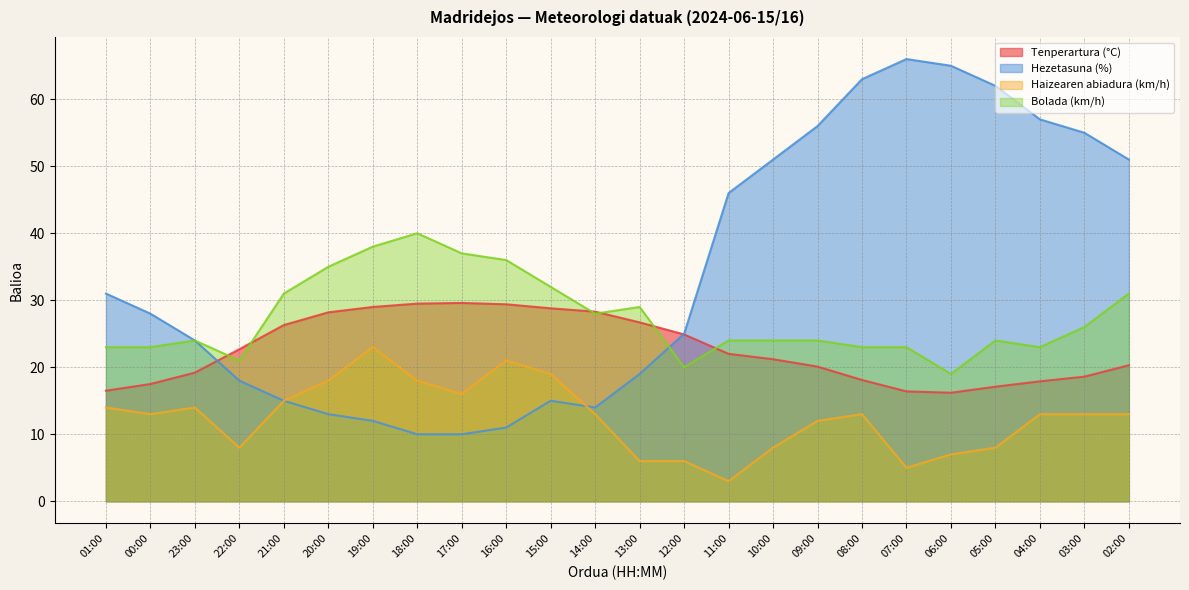

Between 22:00 and 04:00, which is larger?

22:00